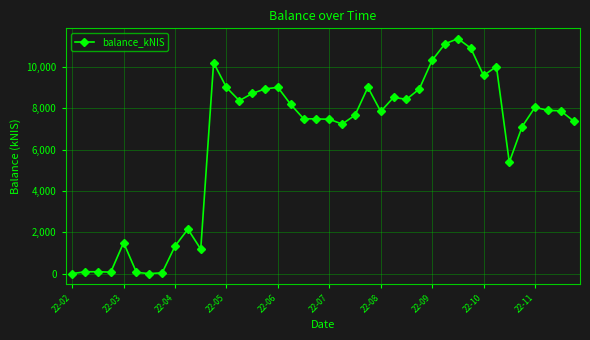

What is the greatest value displayed?

11370.2